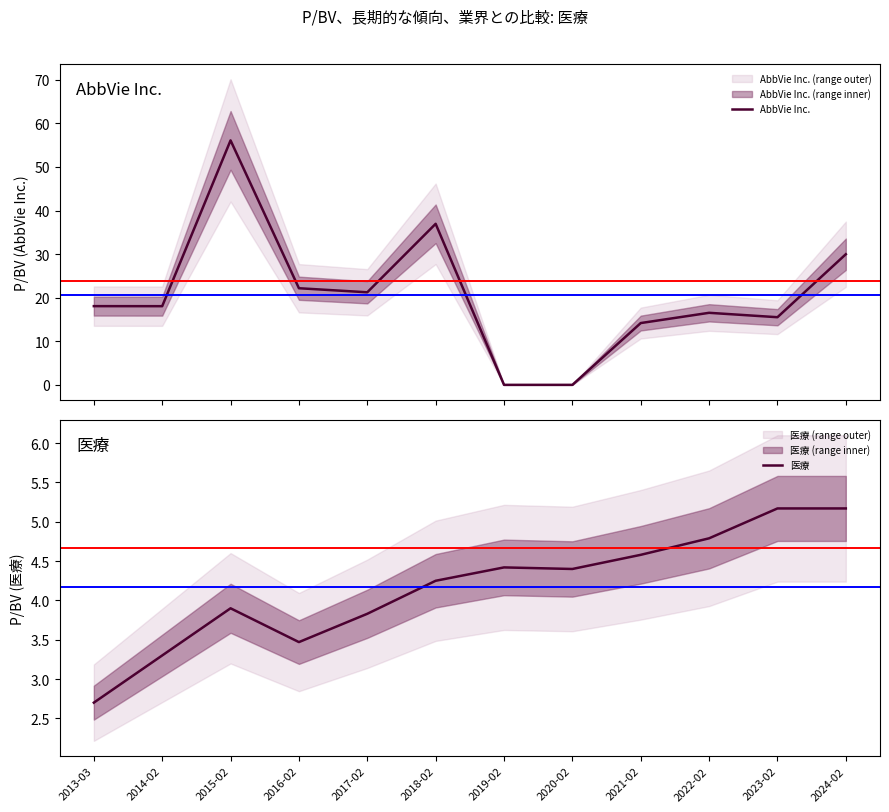

The 医療 series shows 4.6 at 2021-02. True or false?

True